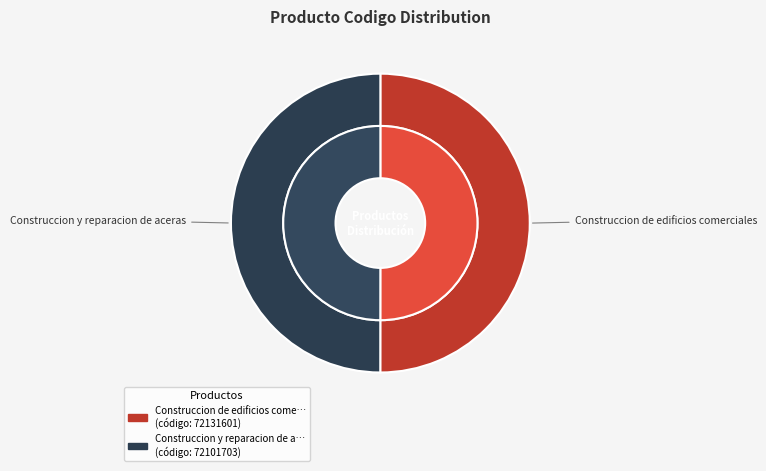

Which slice represents more than half of the pie?

Construccion de edificios comerciales